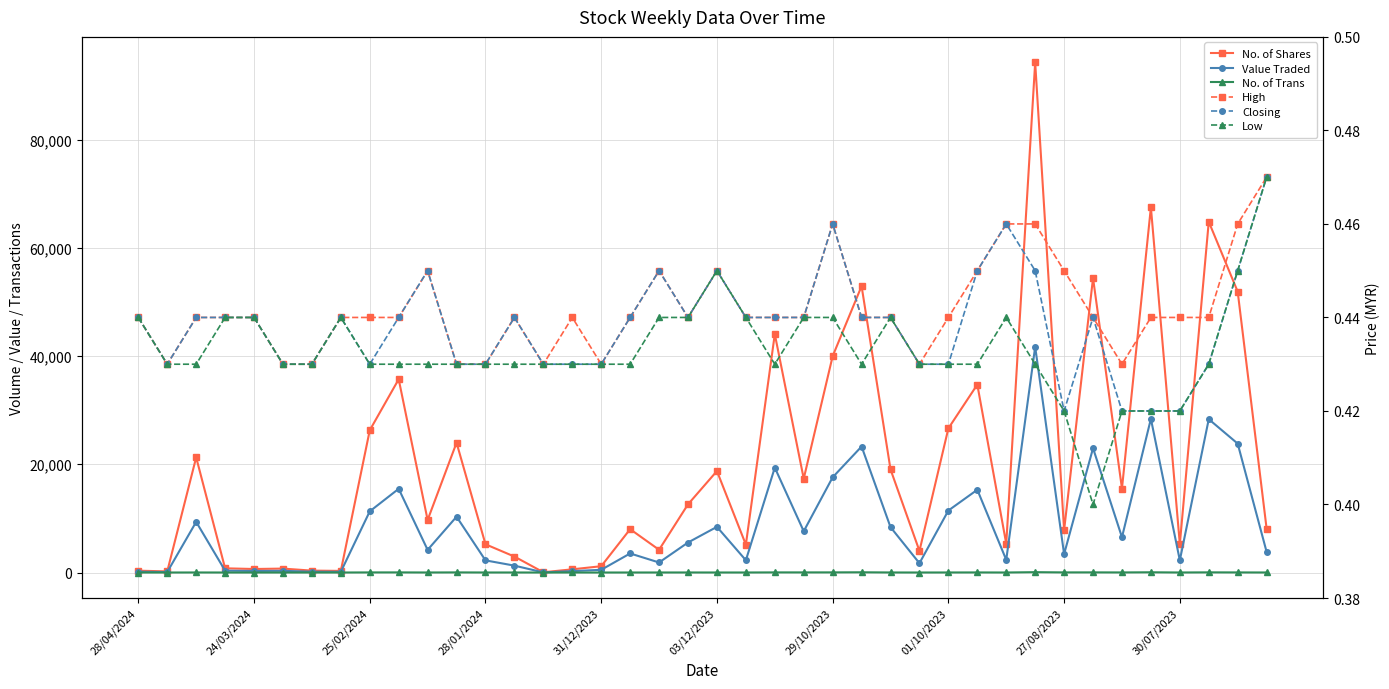

True or false: Closing and Low intersect in this chart.

False